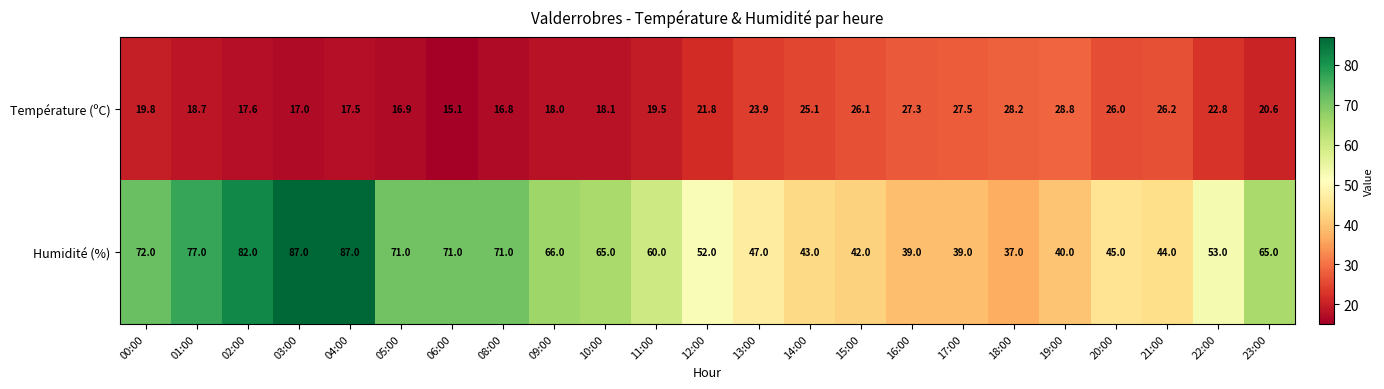

What is the sum of all Humidité (%) values?

1355.0